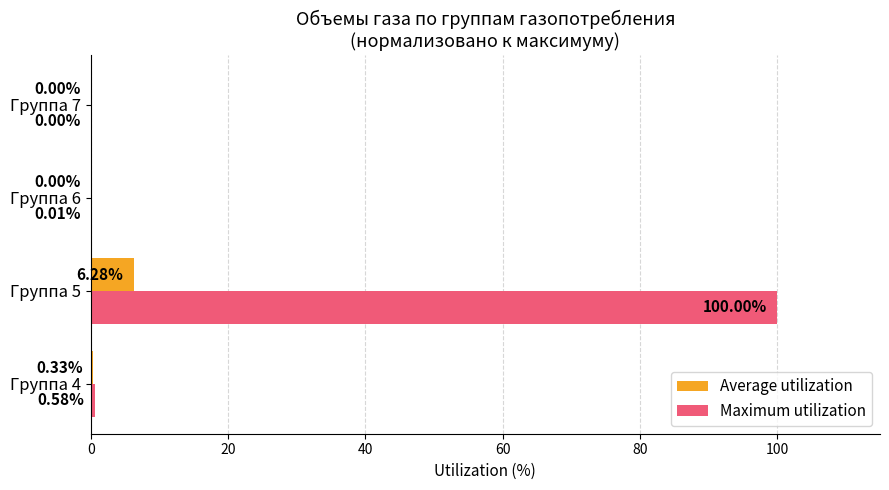

What is the sum of all Maximum utilization values?

100.6